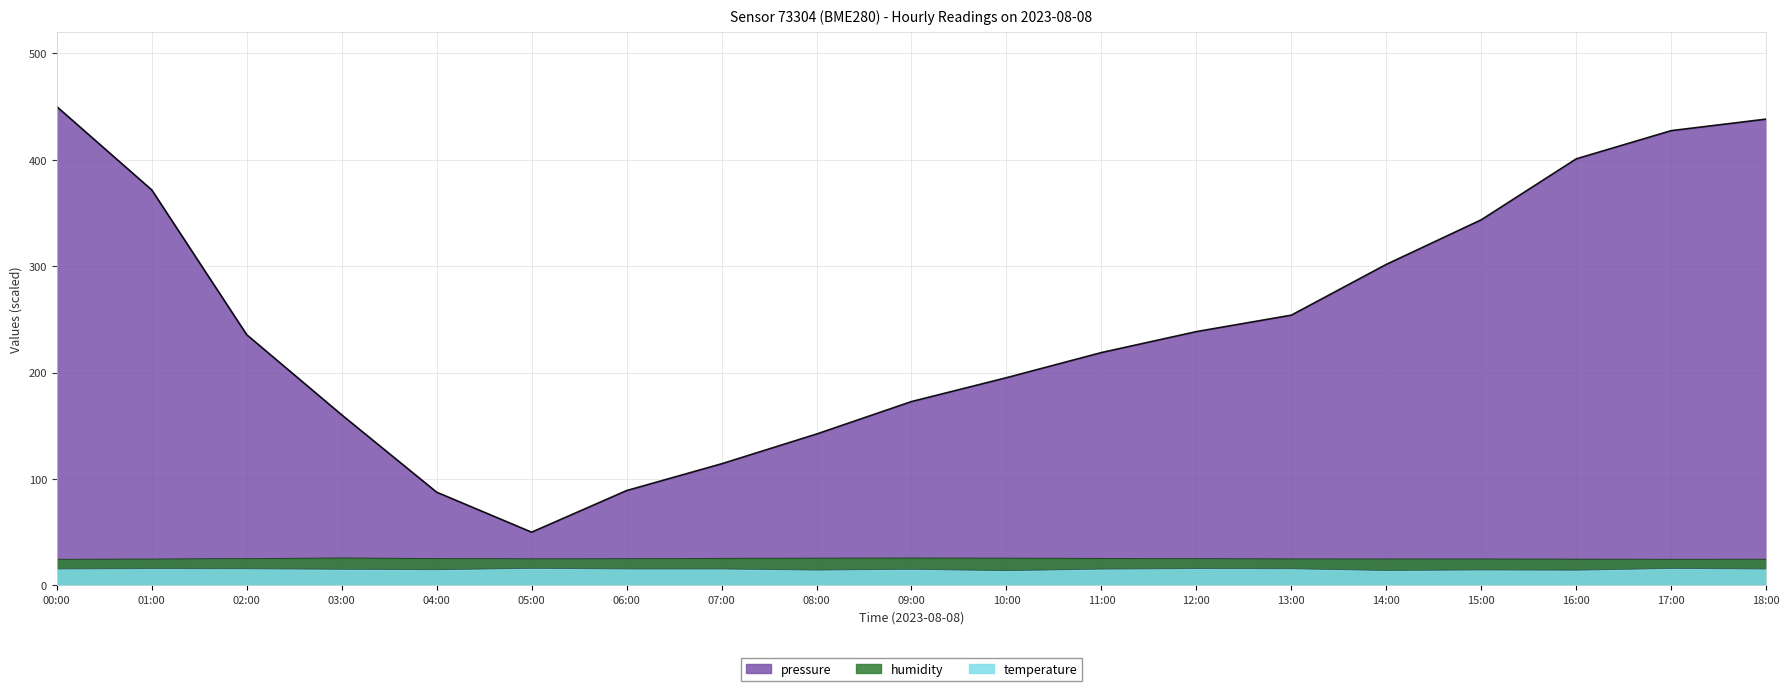

Between 06:00 and 08:00, which series saw the biggest shift?

pressure